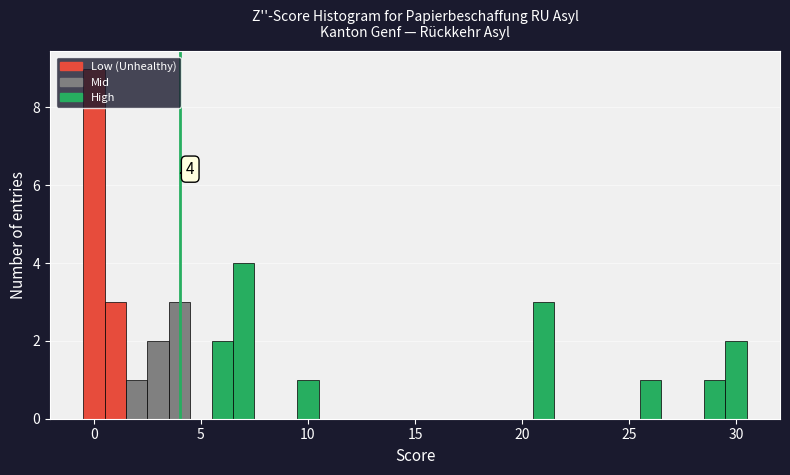

Around what value on the x-axis is the tallest bar? Give the approximate position of its centre, as read against the axis.

0.0